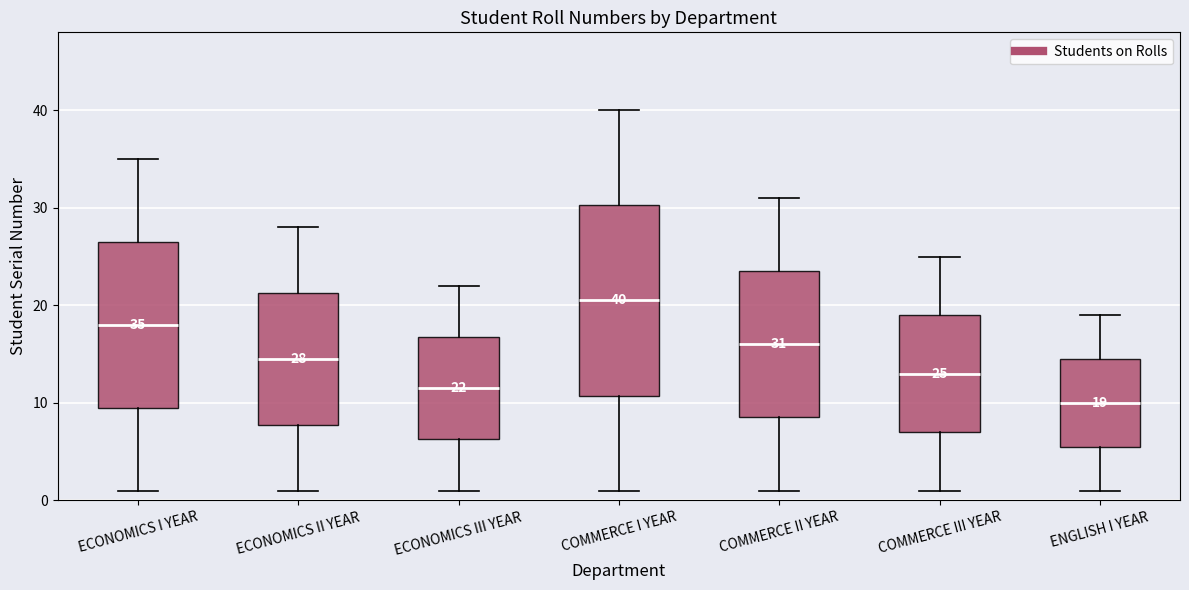

Which box's median line is the lowest?

ENGLISH I YEAR